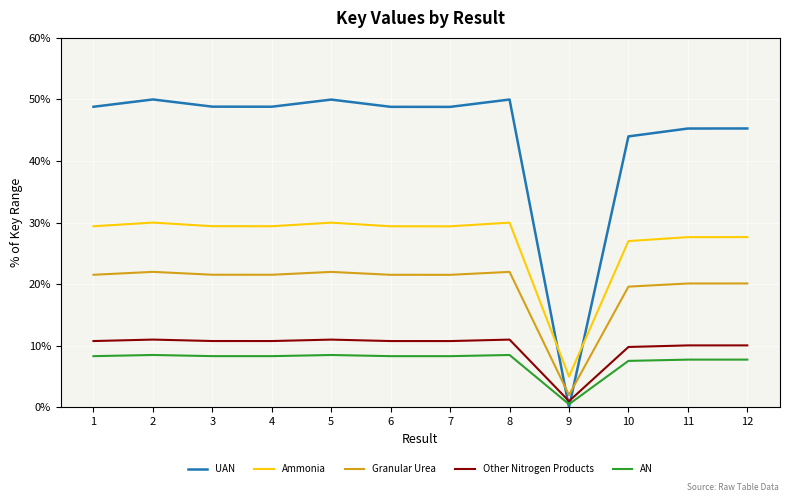

What is the spread (max minus min) of values at 3?

40.5